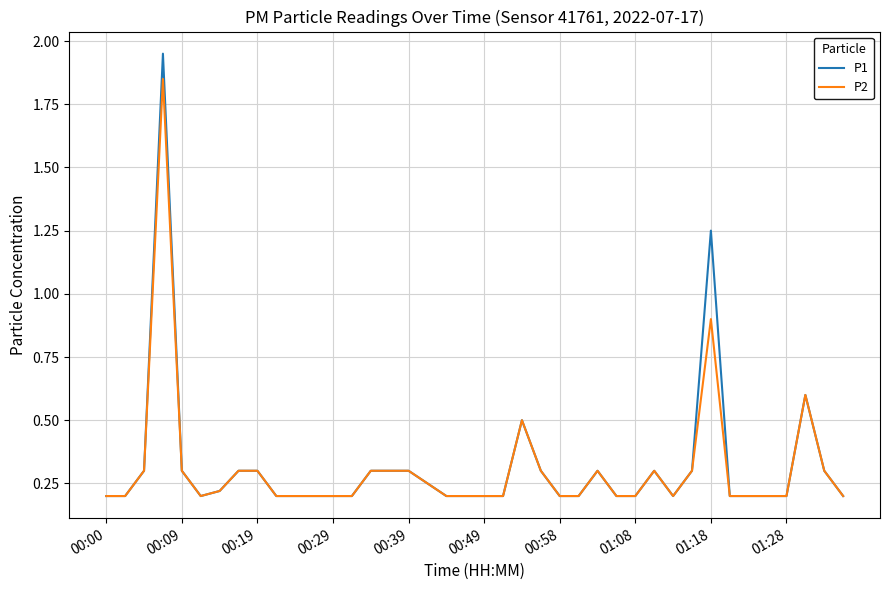

Rank the series by their maximum value, from lowest to highest.

P2, P1